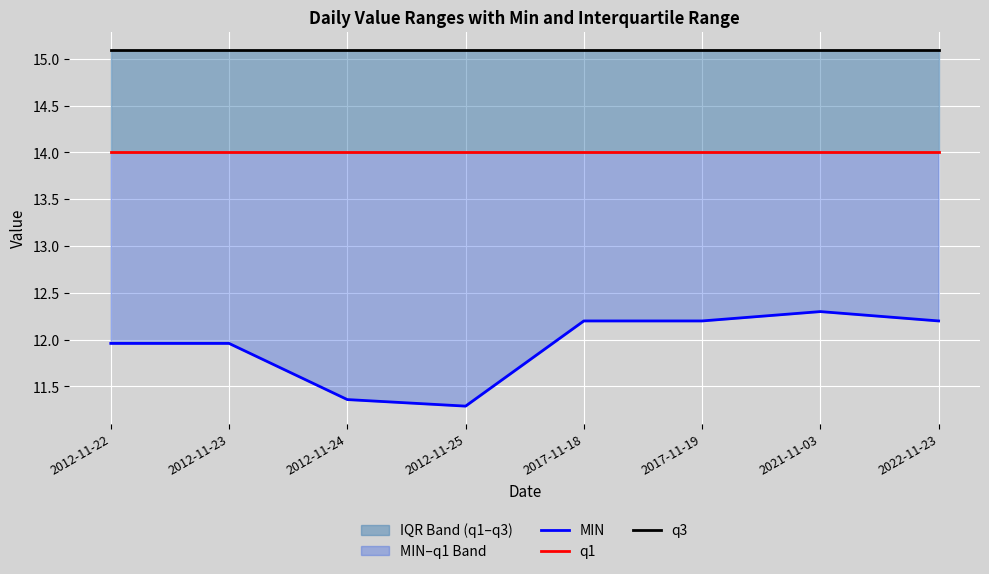

Reading left to right, list all the values displayed in this chart.

MIN: 2012-11-22=12.0	2012-11-23=12.0	2012-11-24=11.4	2012-11-25=11.3	2017-11-18=12.2	2017-11-19=12.2	2021-11-03=12.3	2022-11-23=12.2
q1: 2012-11-22=14.0	2012-11-23=14.0	2012-11-24=14.0	2012-11-25=14.0	2017-11-18=14.0	2017-11-19=14.0	2021-11-03=14.0	2022-11-23=14.0
q3: 2012-11-22=15.1	2012-11-23=15.1	2012-11-24=15.1	2012-11-25=15.1	2017-11-18=15.1	2017-11-19=15.1	2021-11-03=15.1	2022-11-23=15.1